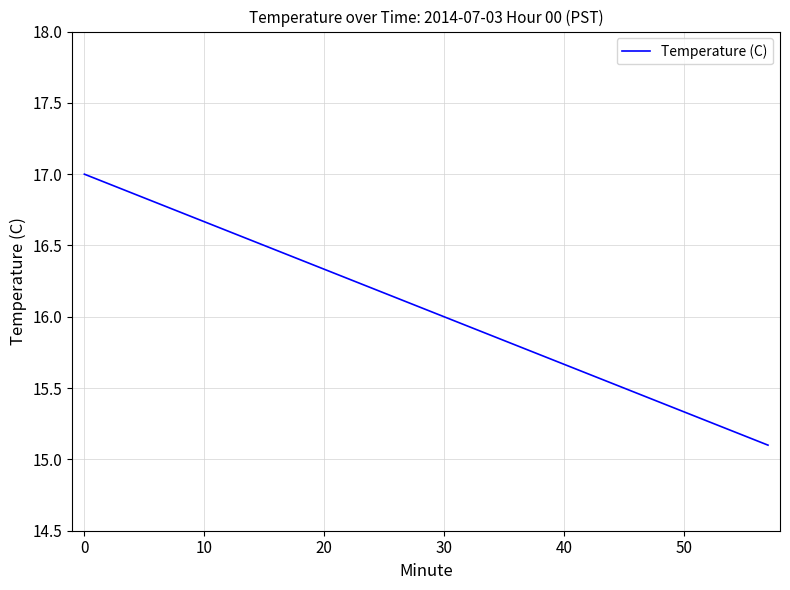

What is the difference between the maximum and minimum values?

1.9